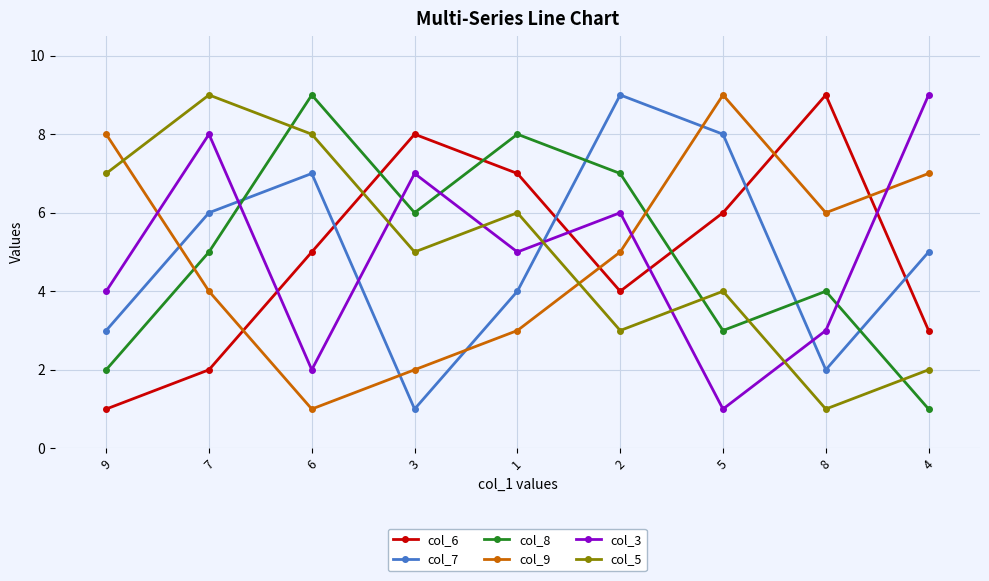

What is the sum of all col_7 values?

45